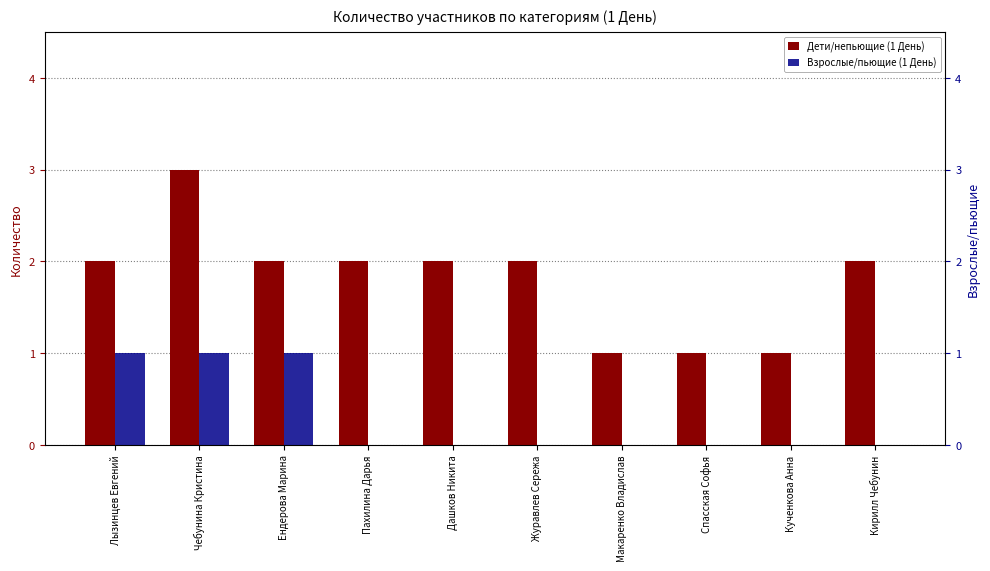

Is it true that Взрослые/пьющие (1 День) equals 1 at Лызинцев Евгений?

True